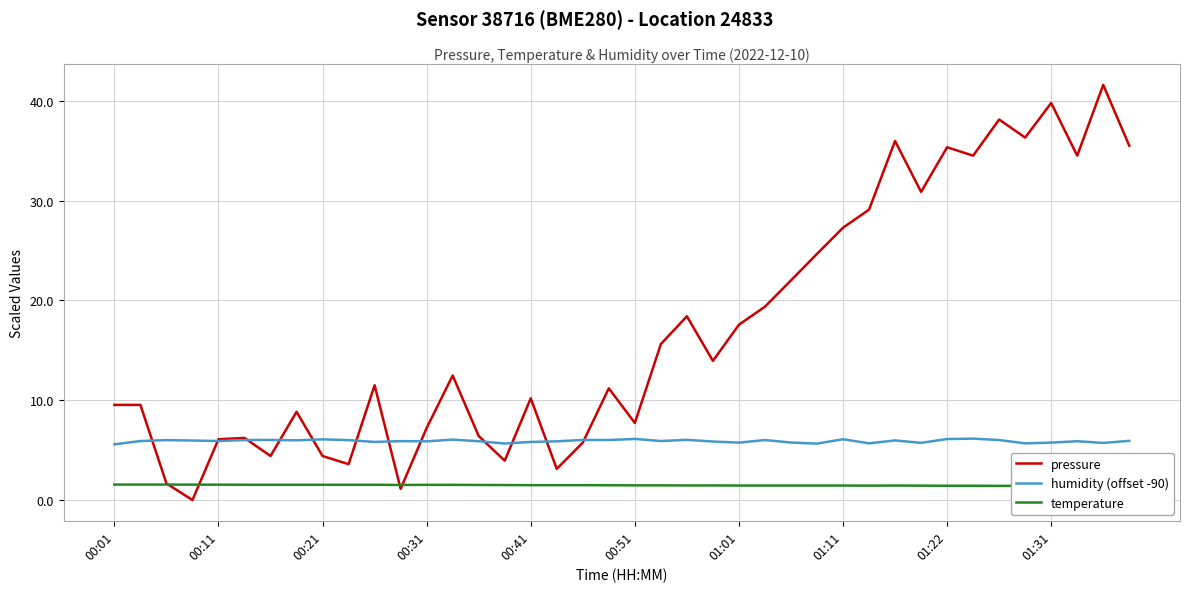

True or false: temperature has more than 0 points higher than both neighbors.

True